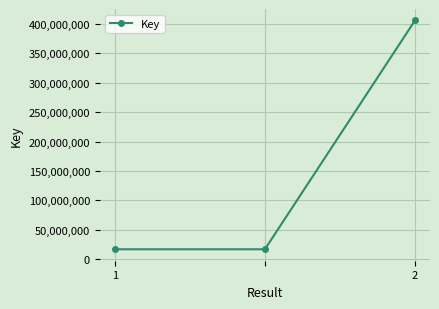

What is the minimum value shown in the chart?

16842695